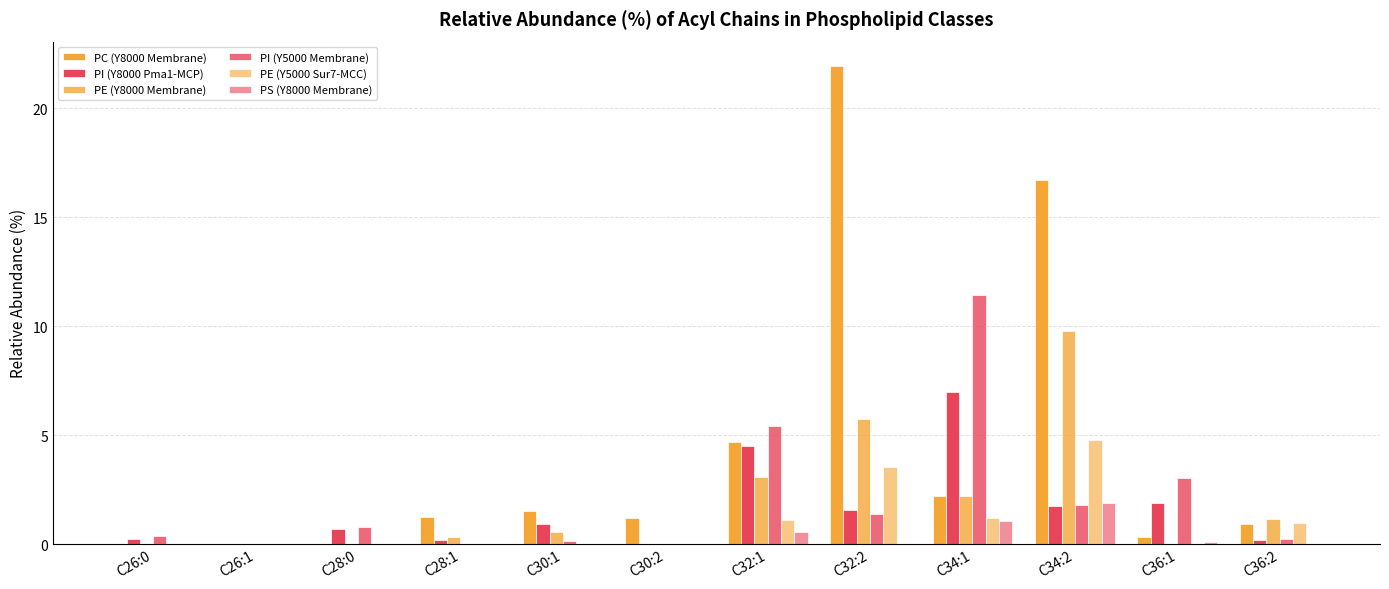

How many distinct data groups are displayed?

6